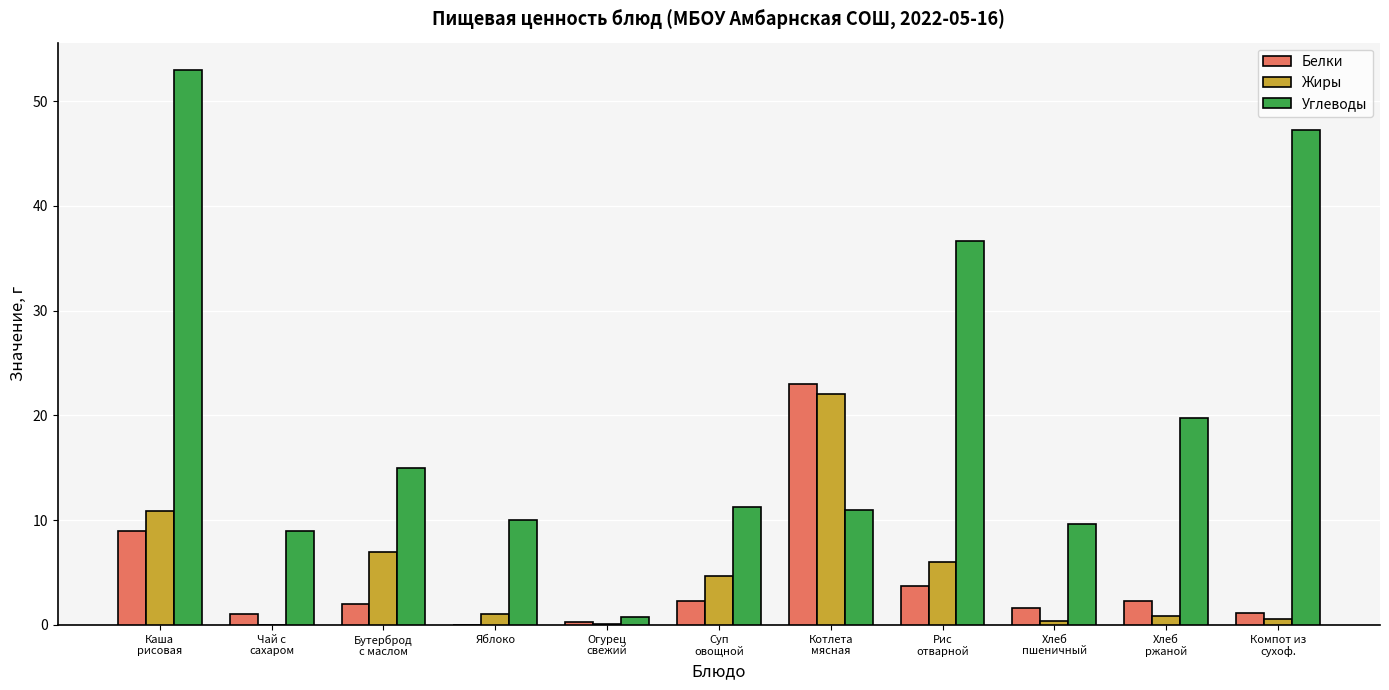

The value of Жиры at Хлеб
ржаной is 0.9. True or false?

True